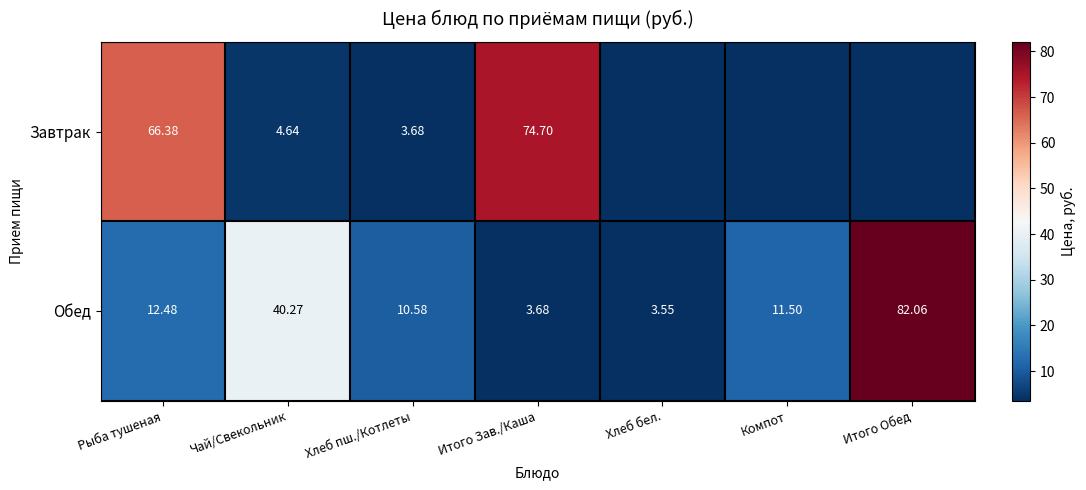

What is the average value of the Обед series?

23.4